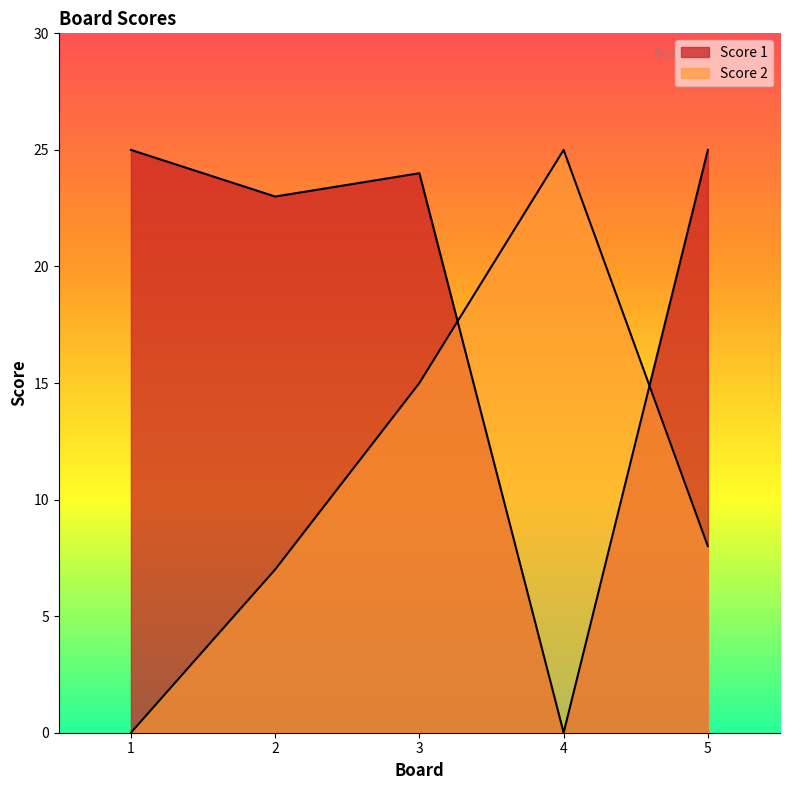

Where is Score 1 nearest to the value 12?

2